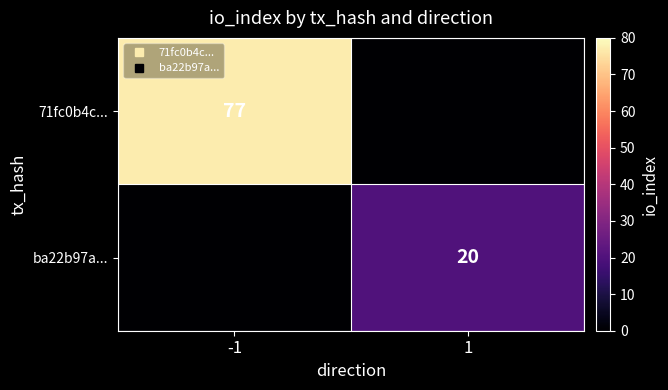

Which series changed the most between -1 and 1?

71fc0b4c...